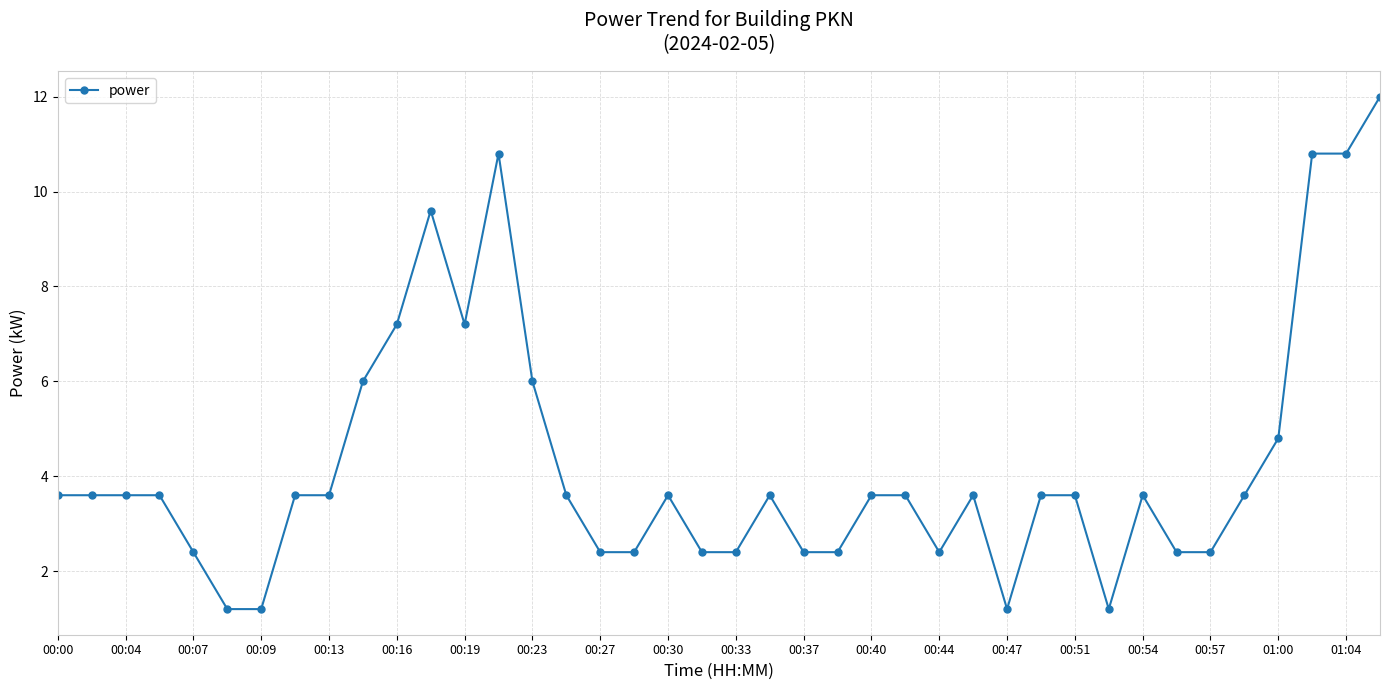

True or false: there are more than 0 points higher than both neighbors.

True